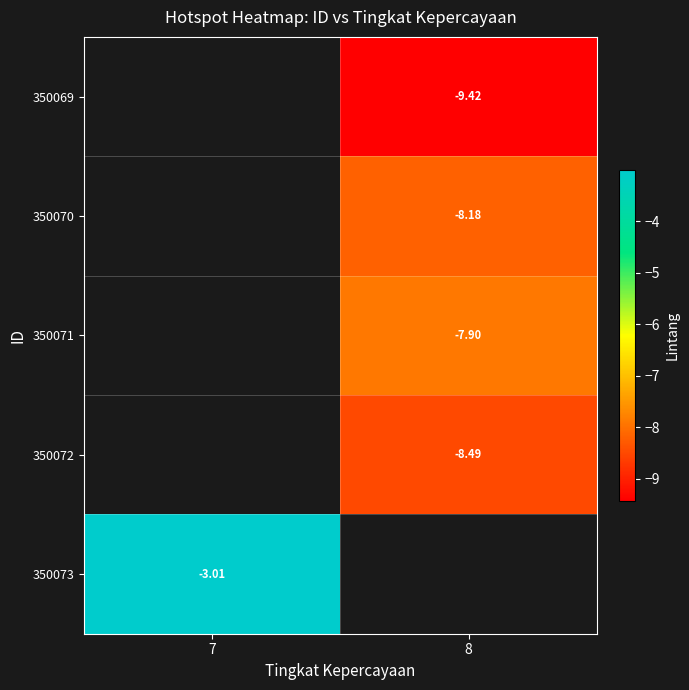

Rank the categories by 350069 value from lowest to highest.

7, 8